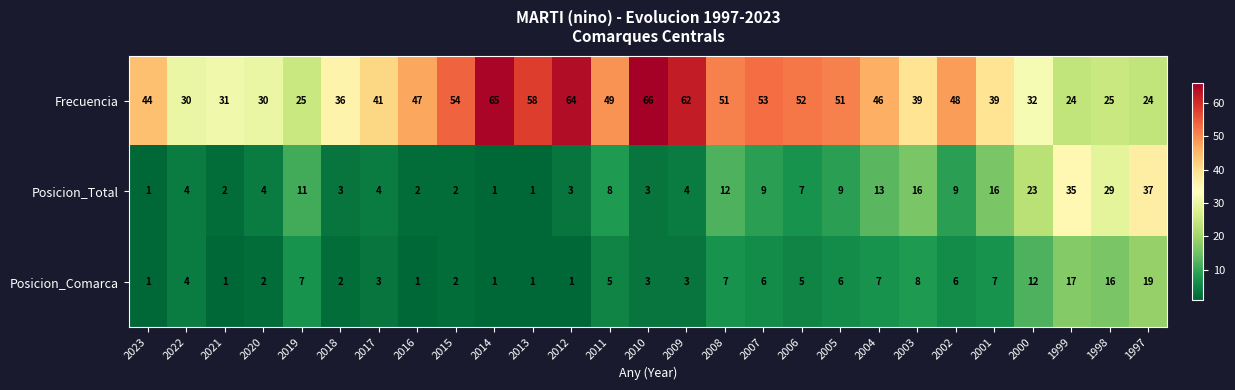

Which series changed the most between 2018 and 2009?

Frecuencia